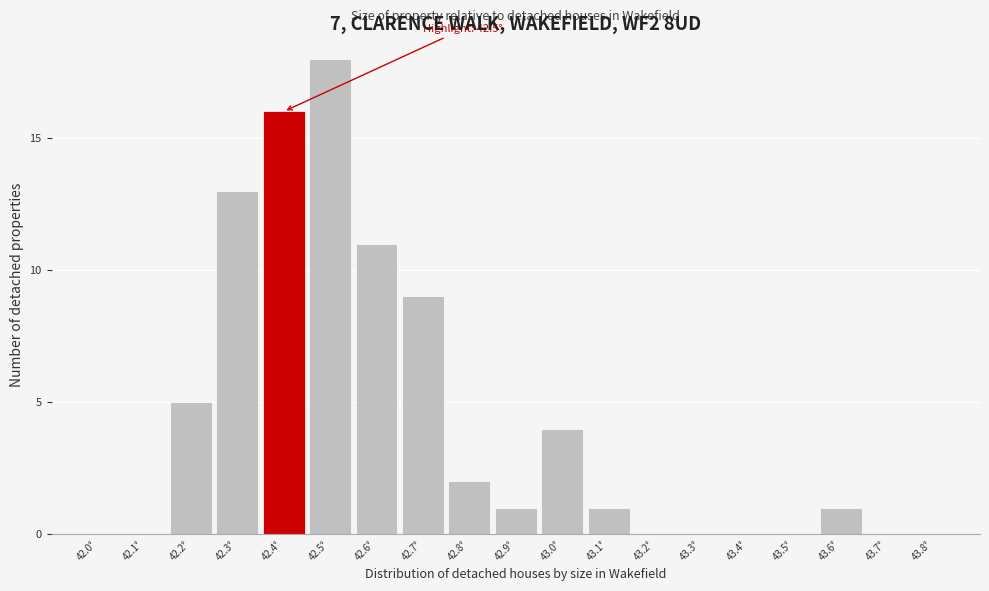

Reading right to left, what are all the values shown in this chart?

43.8°=0	43.7°=0	43.6°=1	43.5°=0	43.4°=0	43.3°=0	43.2°=0	43.1°=1	43.0°=4	42.9°=1	42.8°=2	42.7°=9	42.6°=11	42.5°=18	42.4°=16	42.3°=13	42.2°=5	42.1°=0	42.0°=0